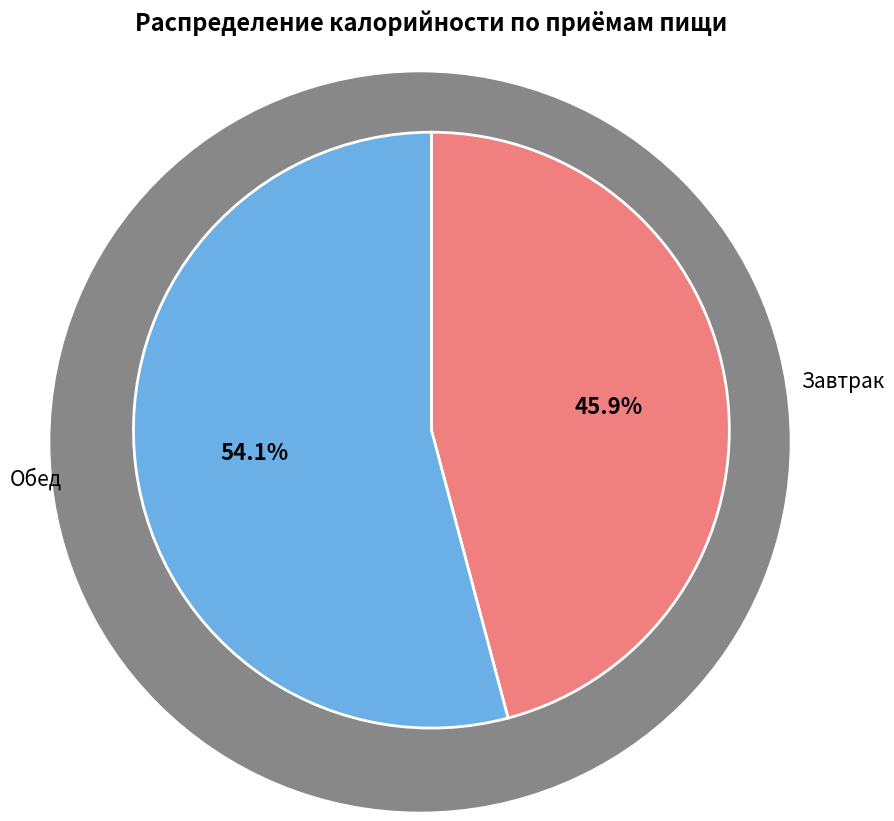

Is there a majority slice in this chart?

Yes